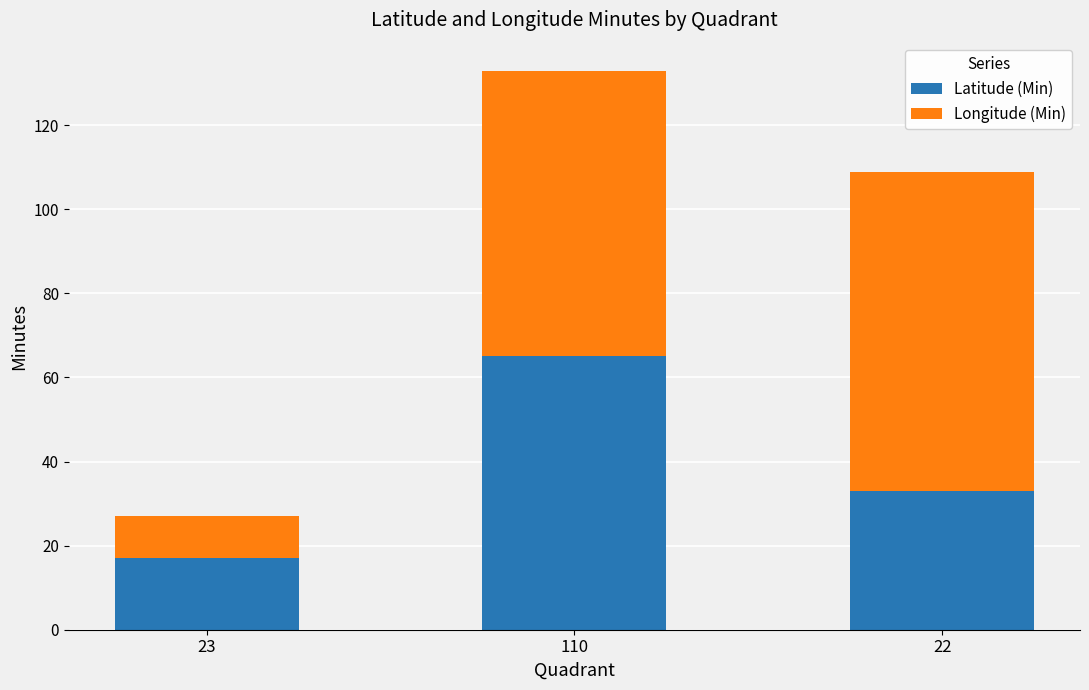

The value of Latitude (Min) at 110 is 97. True or false?

False